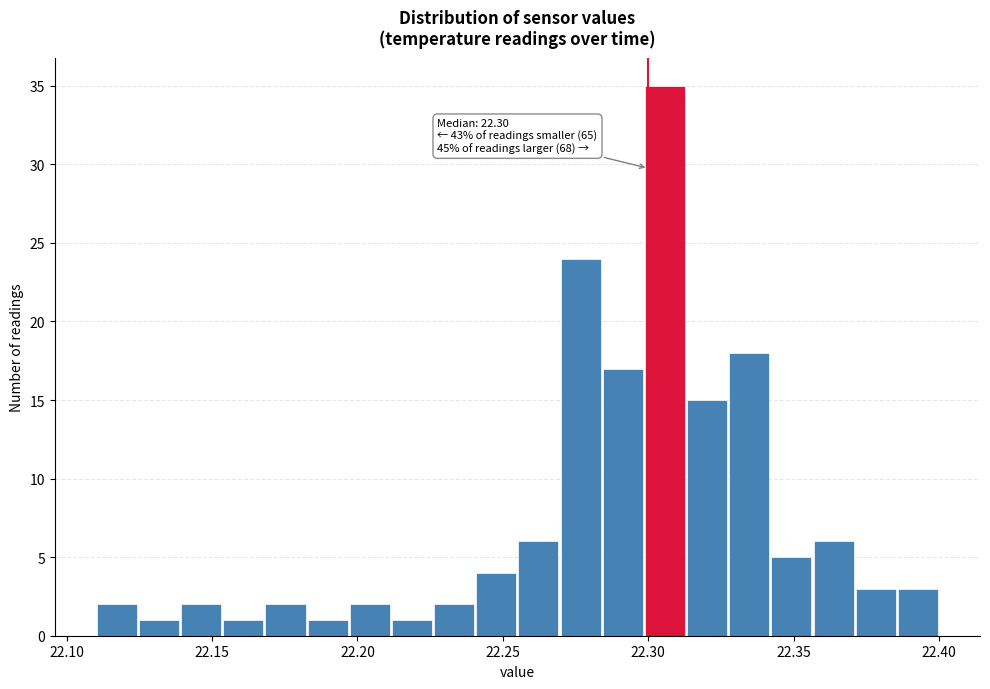

Around what value on the x-axis is the tallest bar? Give the approximate position of its centre, as read against the axis.

22.305